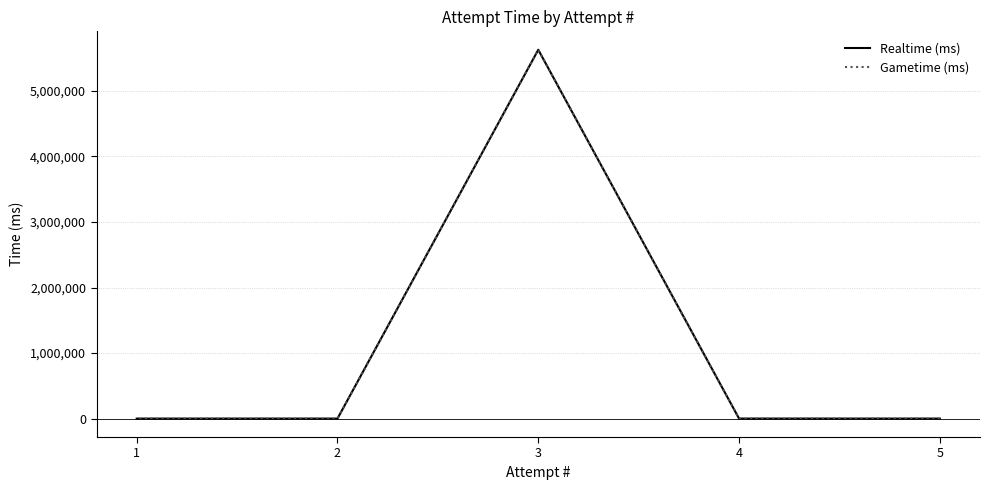

True or false: Realtime (ms) has a value of 0 at 1.

True